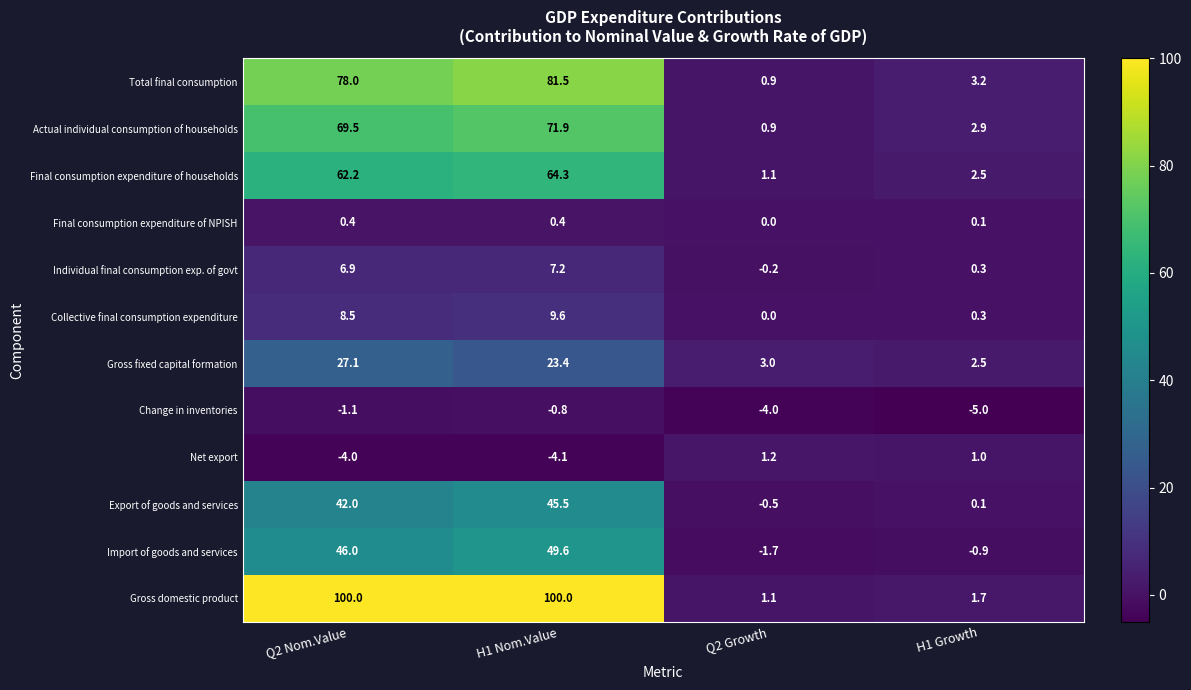

Which category has the lowest value in the Gross domestic product series?

Q2 Growth